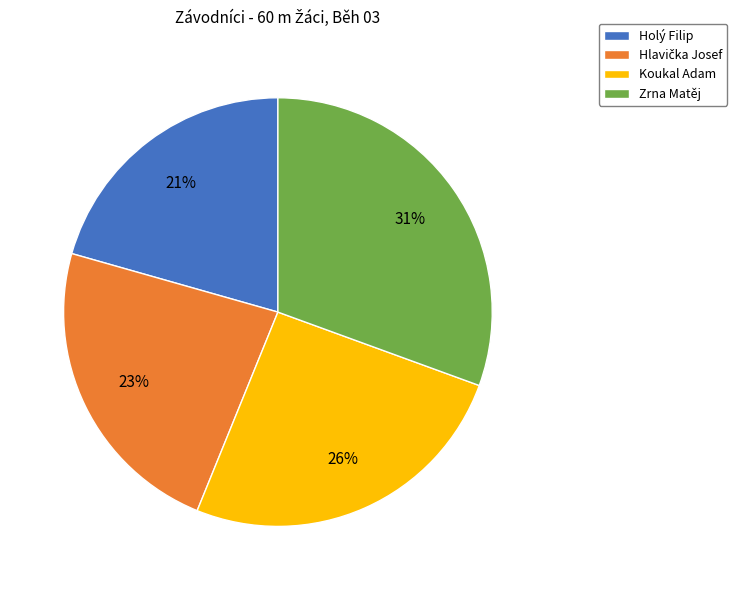

To the nearest percent, what is the difference between the Holý Filip and Zrna Matěj slice percentages?

10%